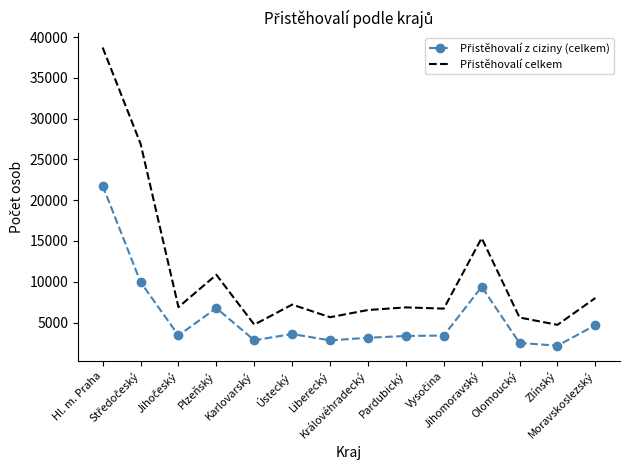

At which category does the chart reach its minimum across all series?

Zlínský